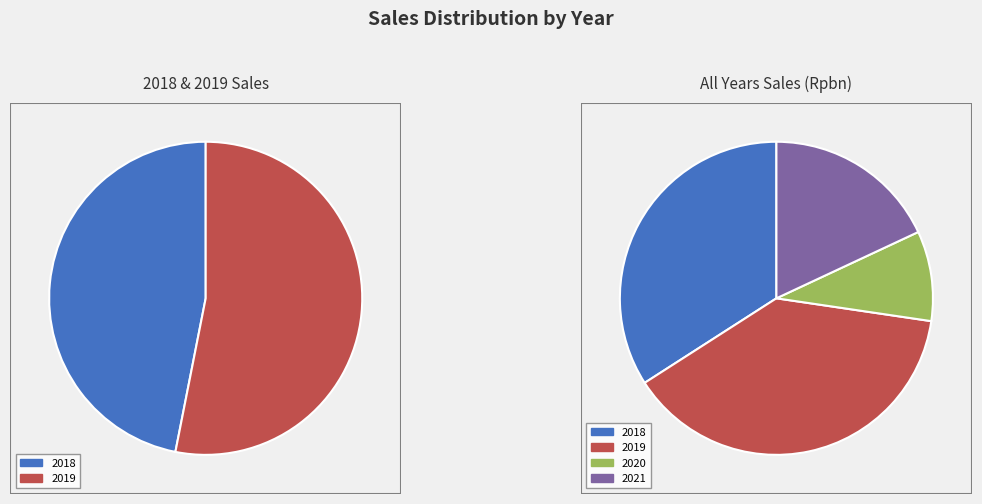

How many segments does this pie chart have?

4